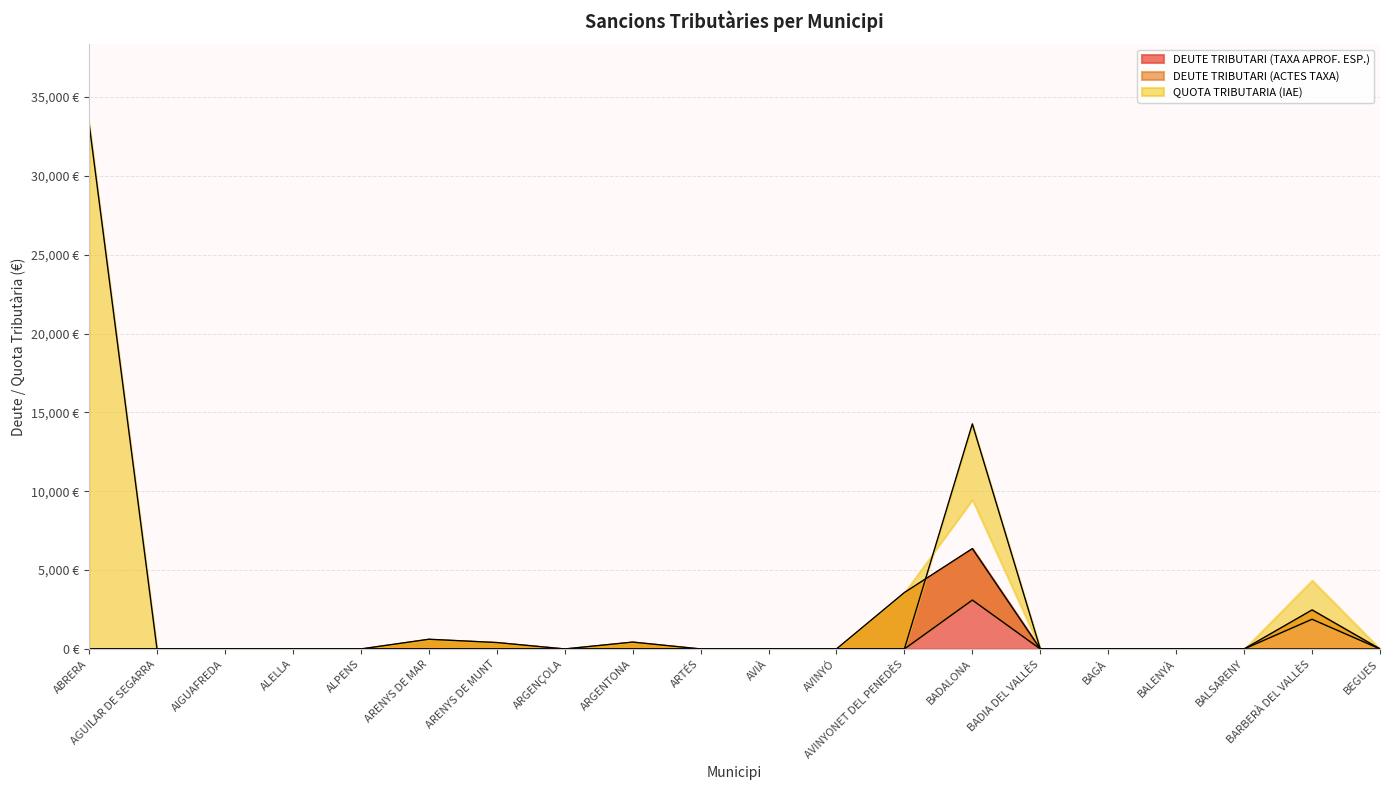

Is the value of DEUTE TRIBUTARI (TAXA APROF. ESP.) at BEGUES greater than the value of QUOTA TRIBUTARIA (IAE) at ABRERA?

No